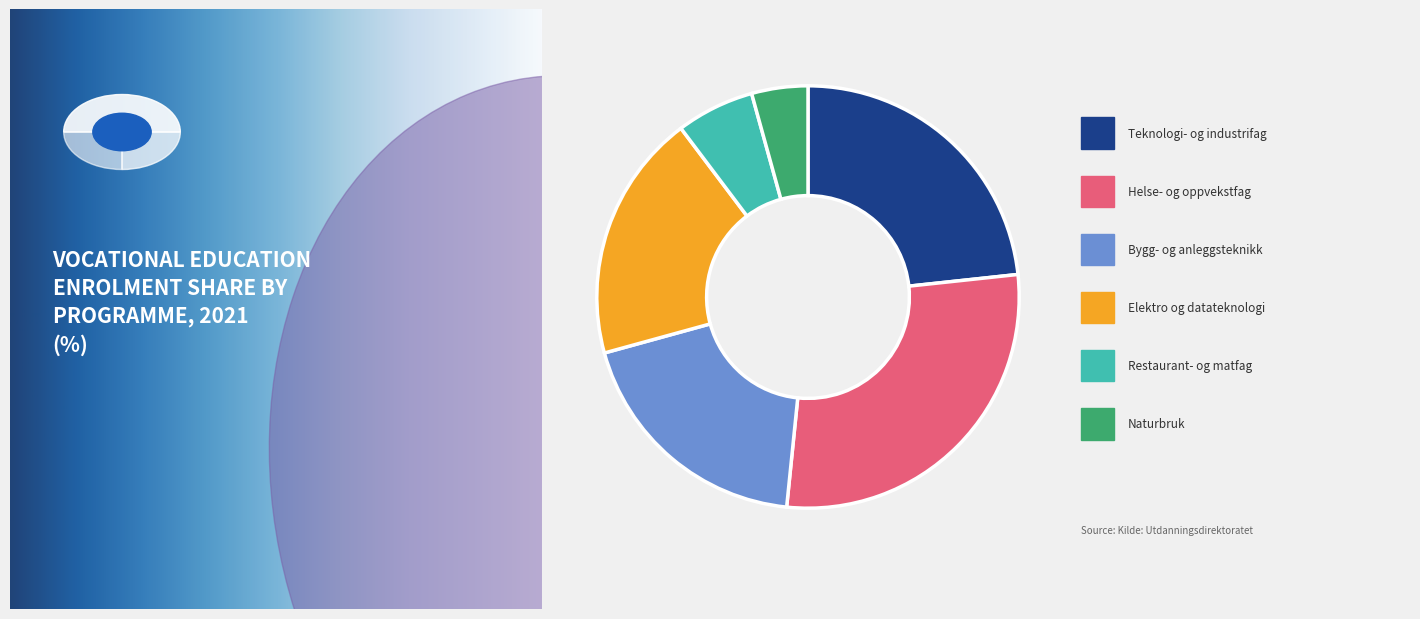

Count the number of slices in the pie.

6